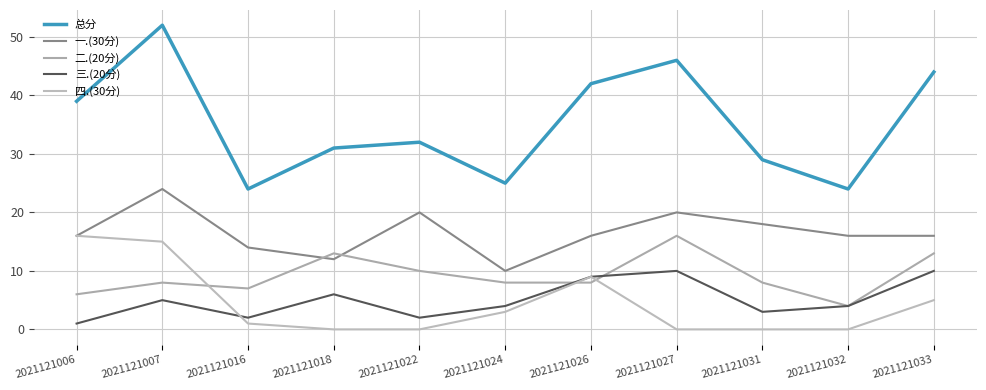

Is this an area chart (filled region under the line)?

No